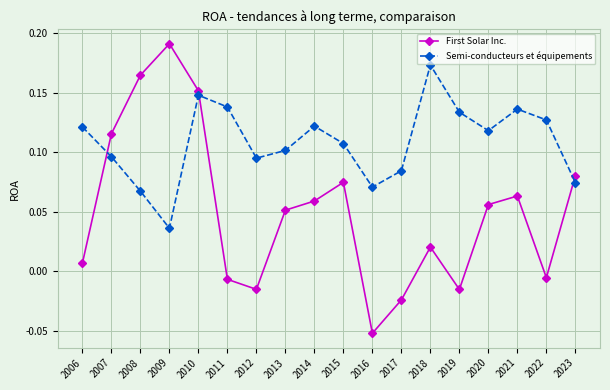

At 2017, list the series in order from smallest to largest.

First Solar Inc., Semi-conducteurs et équipements